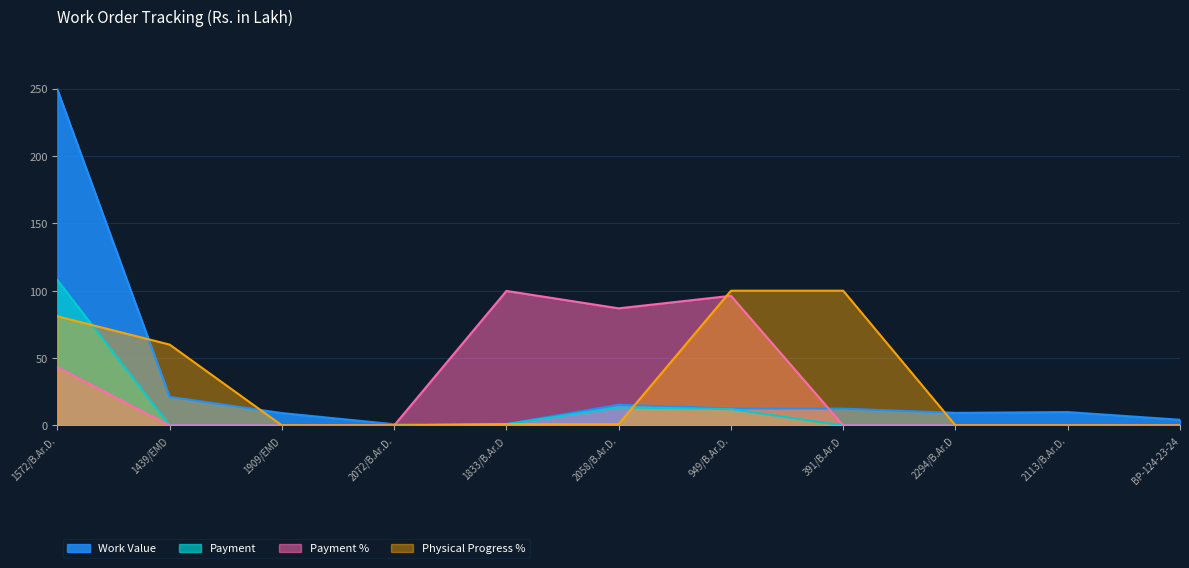

Reading left to right, list all the values displayed in this chart.

Work Value: 249.4	21.2	9.2	0.9	1.0	15.3	12.6	12.4	9.3	9.9	4.2
Payment: 107.9	0.0	0.0	0.0	1.0	13.3	12.1	0.0	0.0	0.0	0.0
Payment %: 43.2	0.0	0.0	0.0	99.8	86.9	96.2	0.0	0.0	0.0	0.0
Physical Progress %: 81.0	60.0	0.0	0.0	1.0	1.0	100.0	100.0	0.0	0.0	0.0